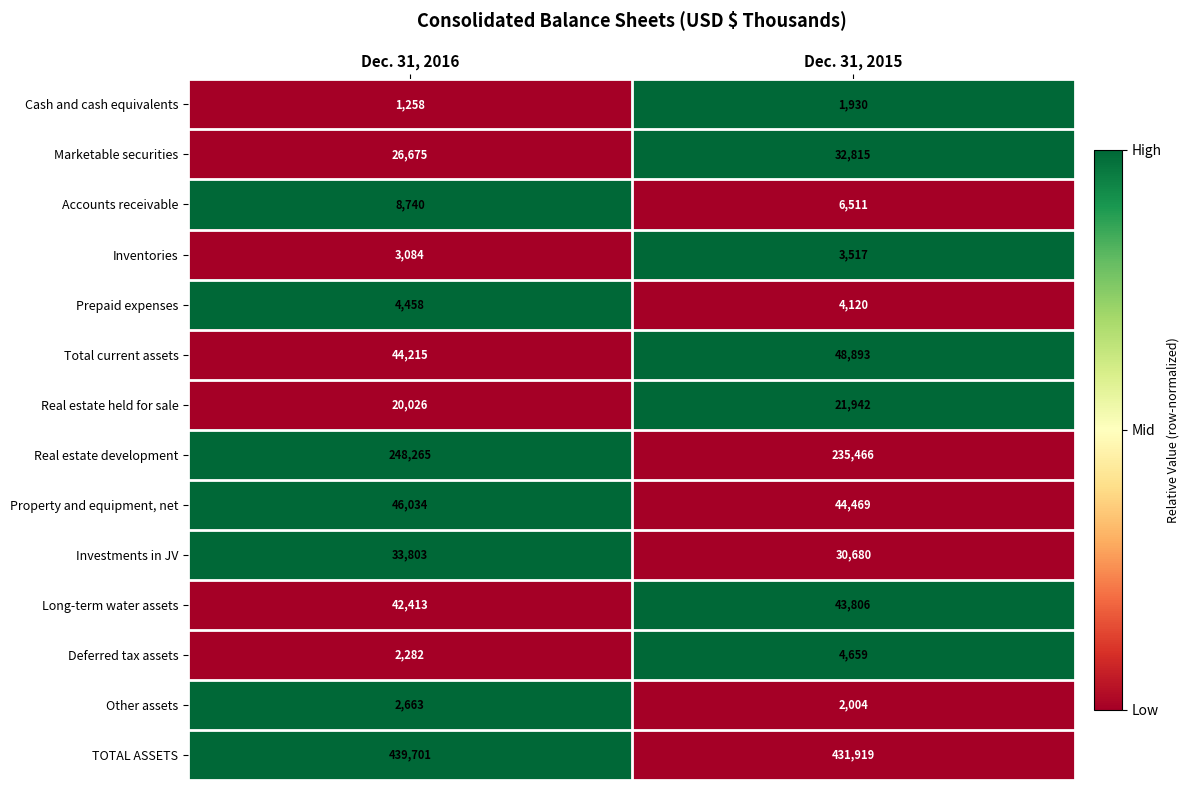

Reading left to right, what are all the values shown in this chart?

Cash and cash equivalents: 1258	1930
Marketable securities: 26675	32815
Accounts receivable: 8740	6511
Inventories: 3084	3517
Prepaid expenses: 4458	4120
Total current assets: 44215	48893
Real estate held for sale: 20026	21942
Real estate development: 248265	235466
Property and equipment, net: 46034	44469
Investments in JV: 33803	30680
Long-term water assets: 42413	43806
Deferred tax assets: 2282	4659
Other assets: 2663	2004
TOTAL ASSETS: 439701	431919